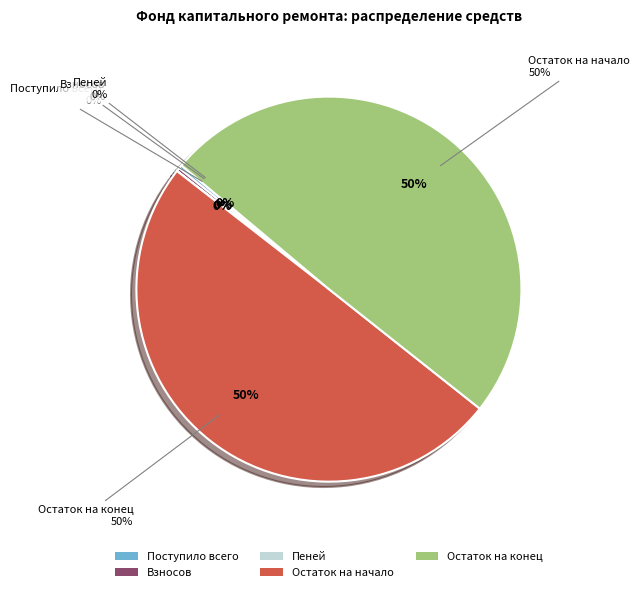

Is it true that Пеней is 6% of the pie?

False